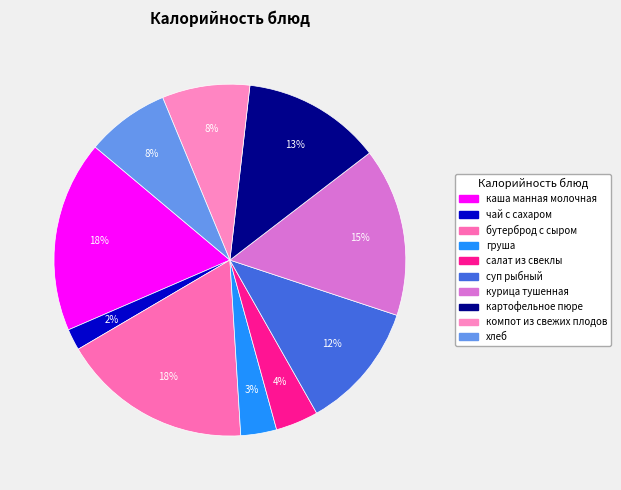

To the nearest percent, what is the combined percentage of салат из свеклы and груша?

7%